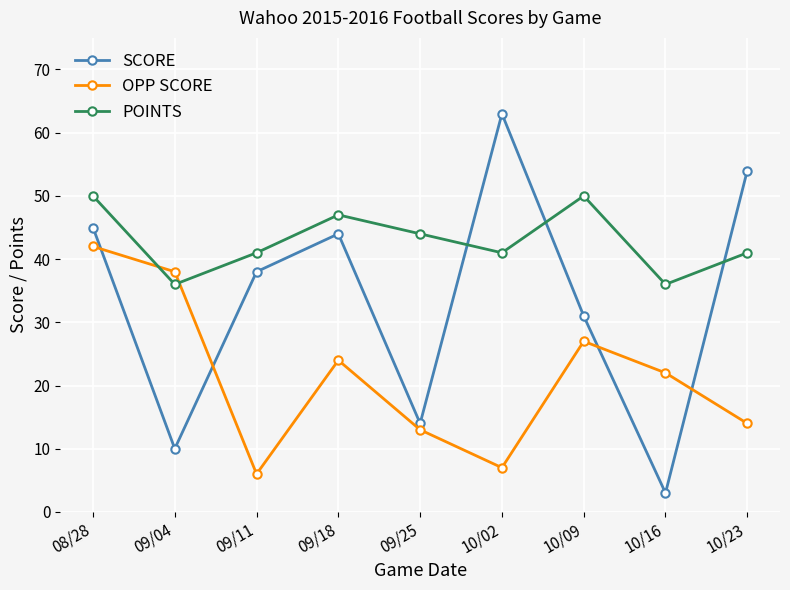

Count the number of categories in the chart.

9